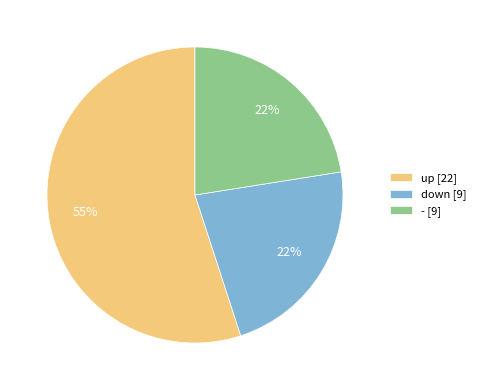

Which slice is the largest?

up